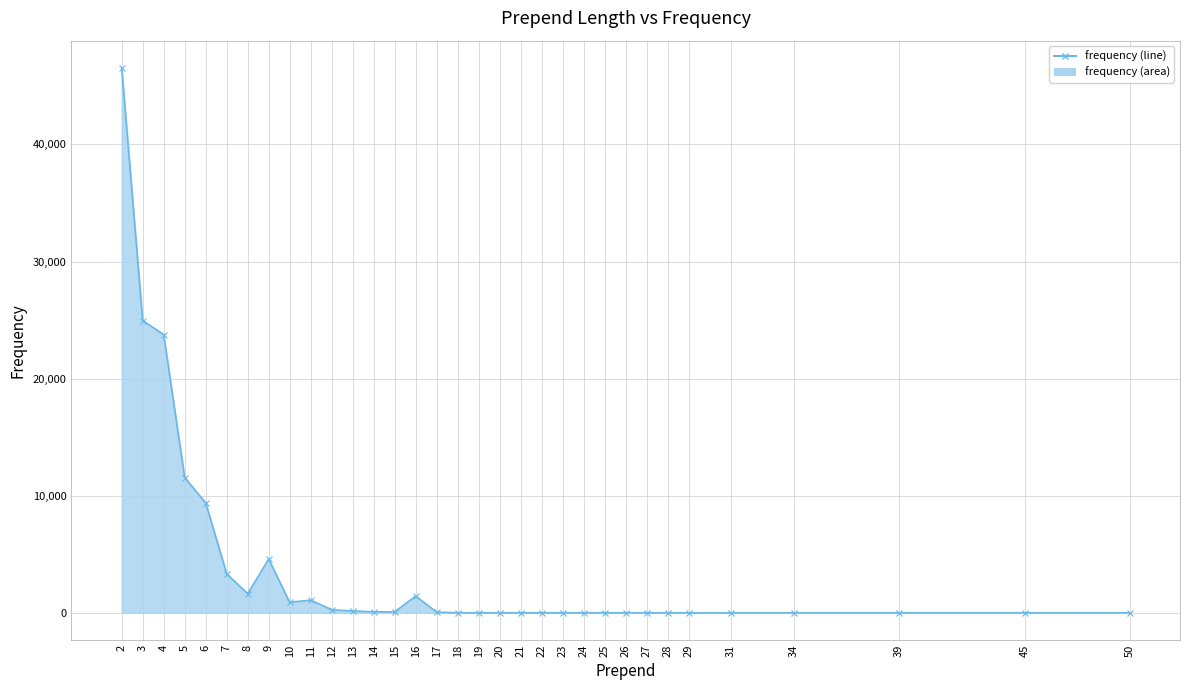

At which label is the value closest to 23267?

4